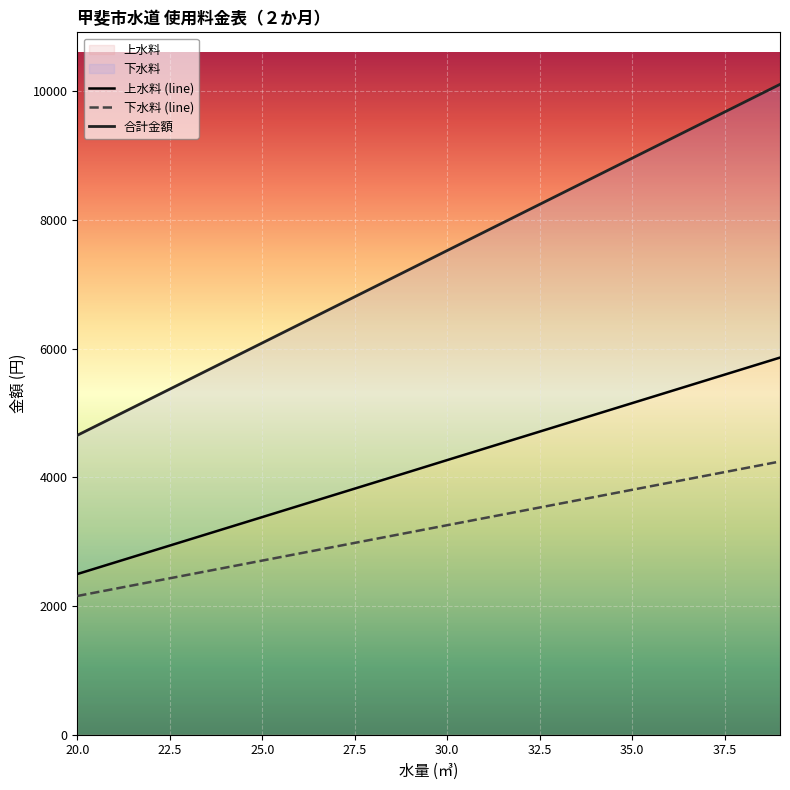

Is the value of 上水料 at 39 greater than the value of 下水料 at 37?

Yes